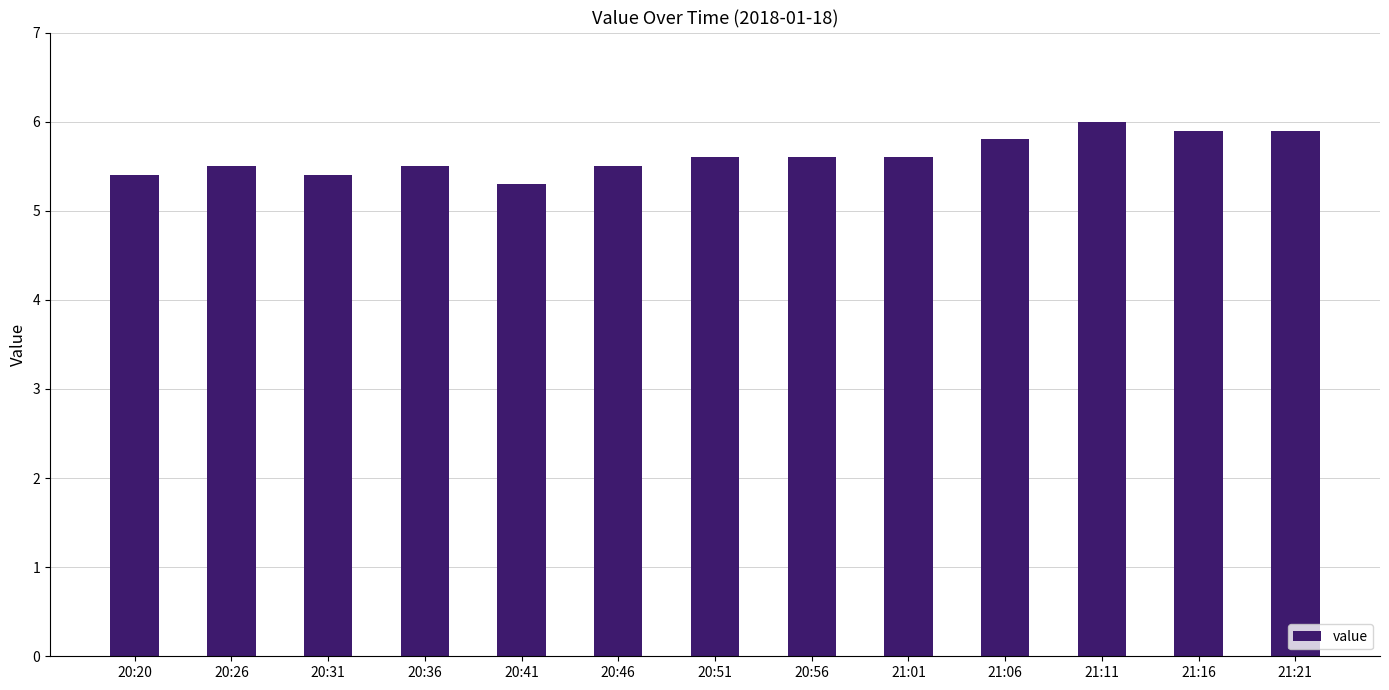

Reading left to right, extract all data points from this chart.

5.4	5.5	5.4	5.5	5.3	5.5	5.6	5.6	5.6	5.8	6.0	5.9	5.9